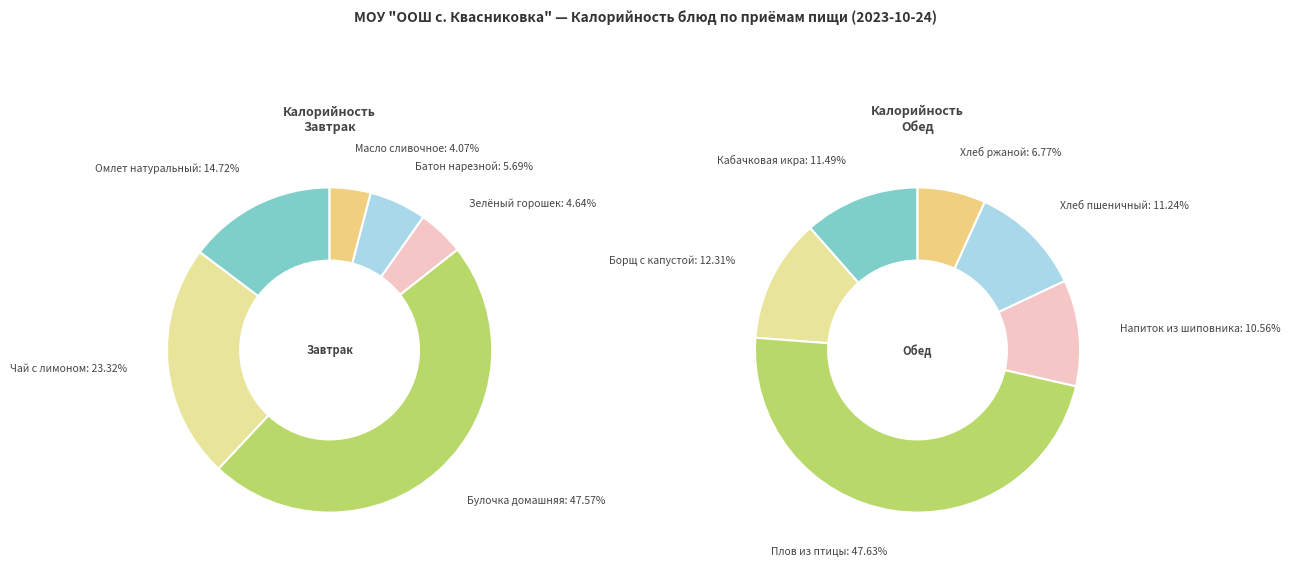

Which category has the biggest portion of the pie?

Булочка домашняя